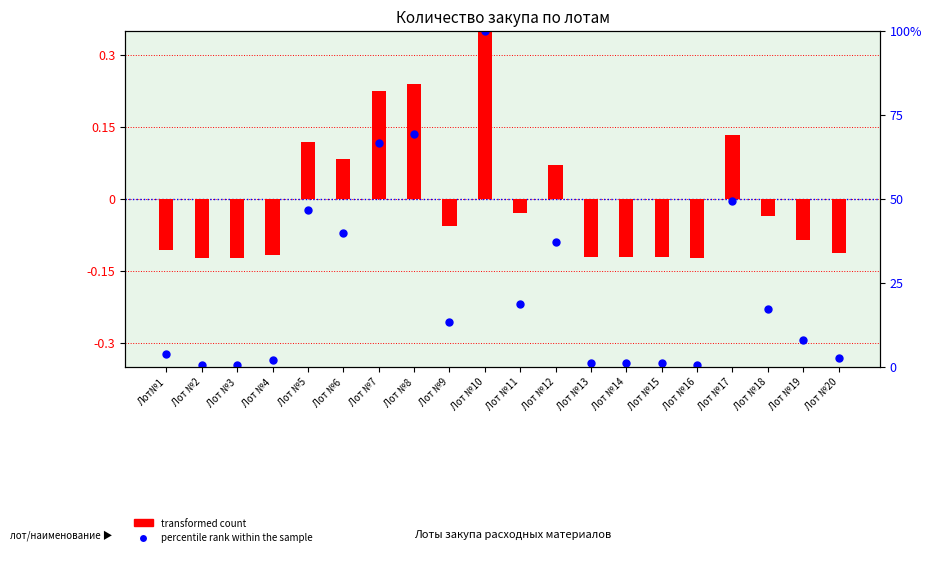

At which category is the sum across all series the highest?

Лот №10